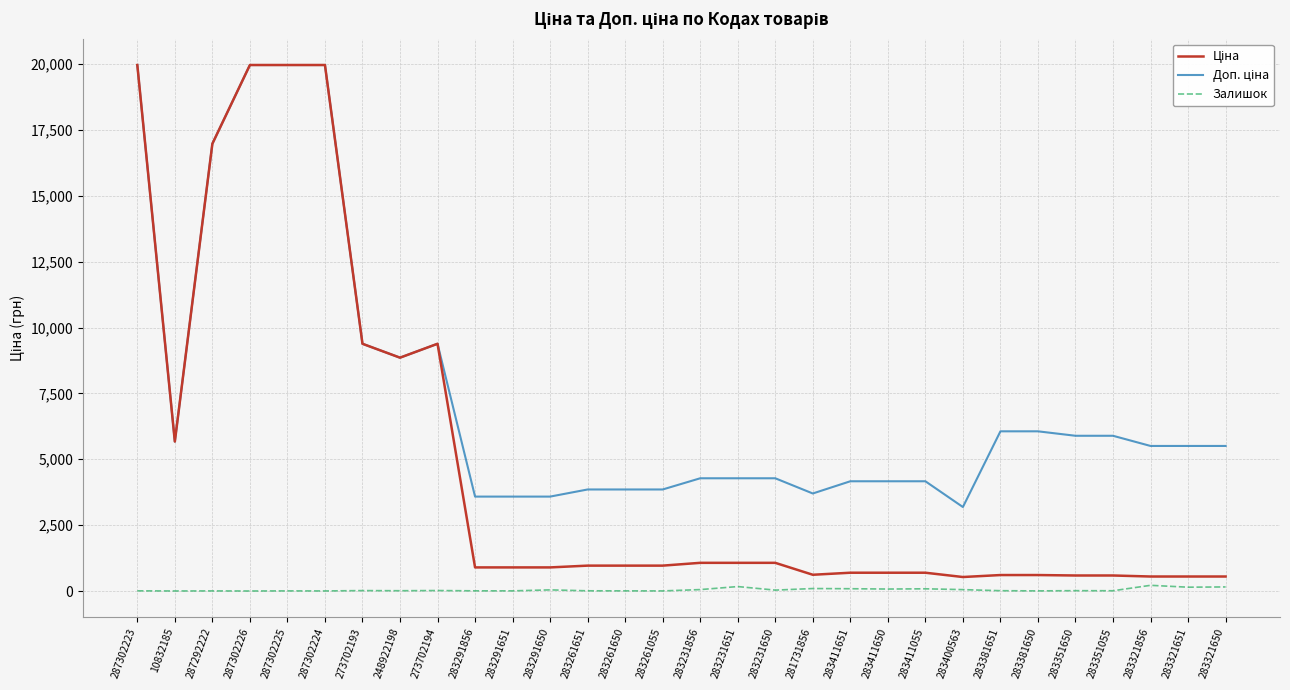

True or false: Залишок has a value of 7.0 at 283291856.

True